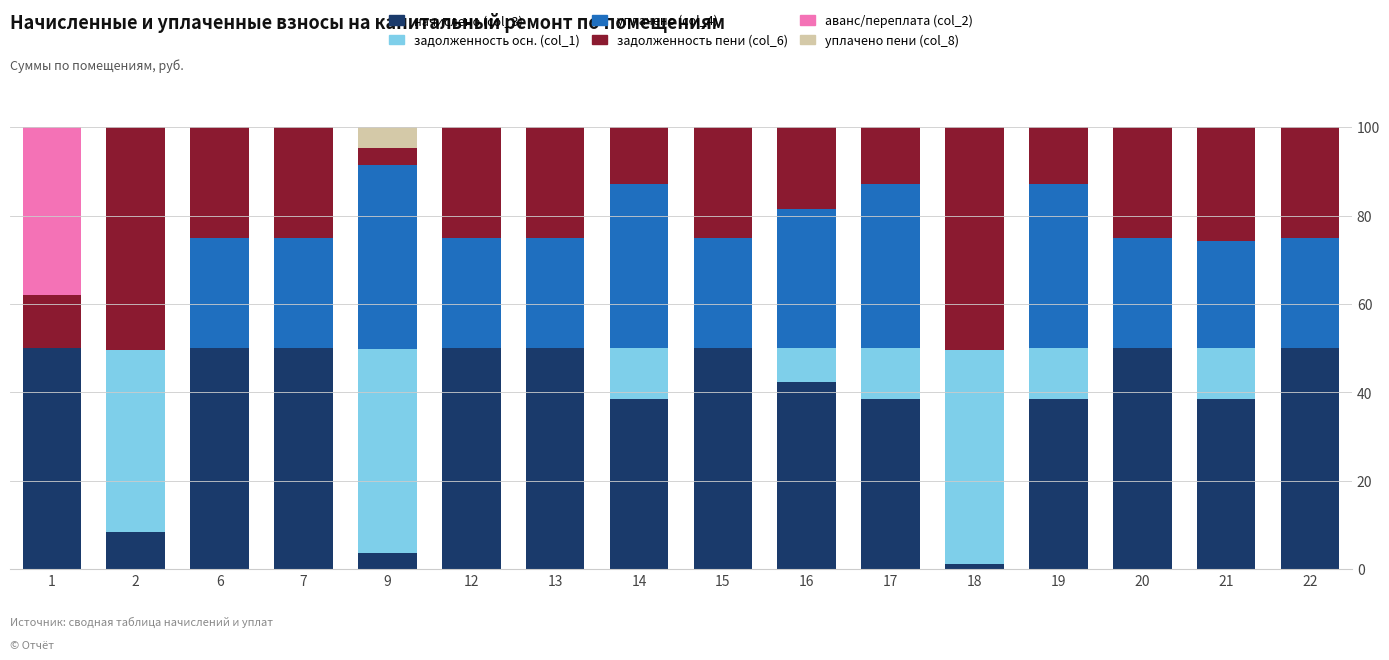

What is the total value across all series at 9?

100.0